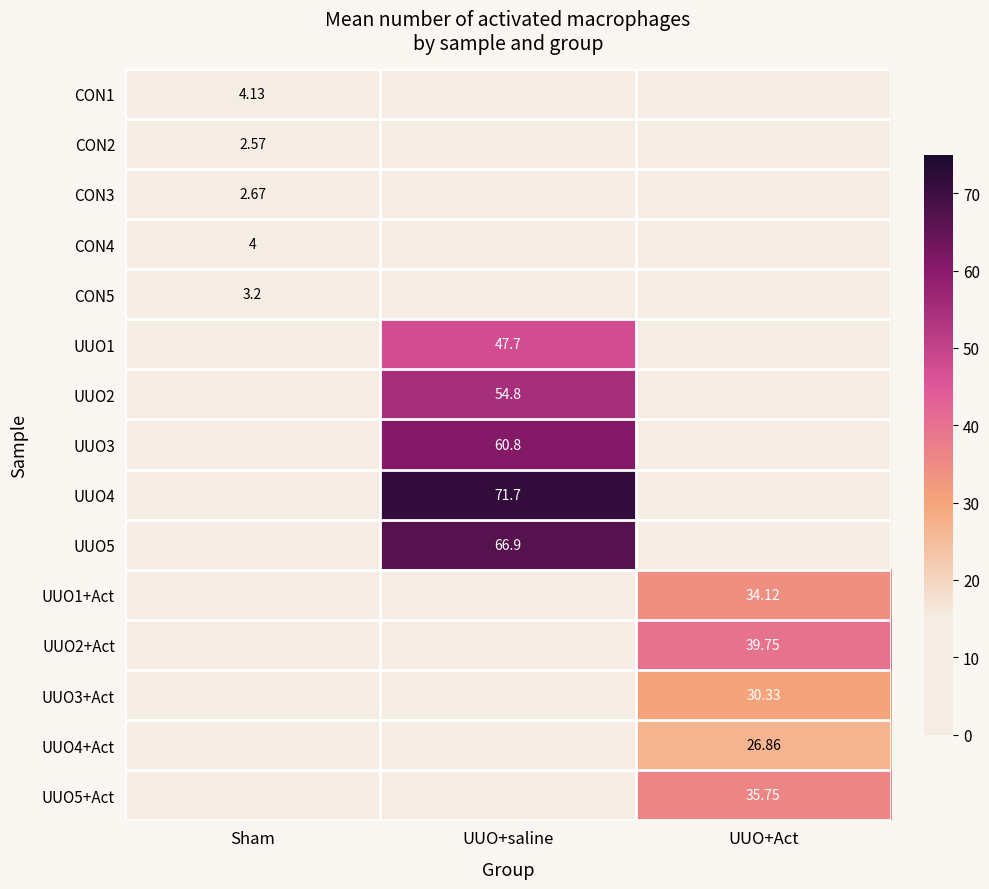

The UUO4+Act series shows 26.9 at UUO+Act. True or false?

True